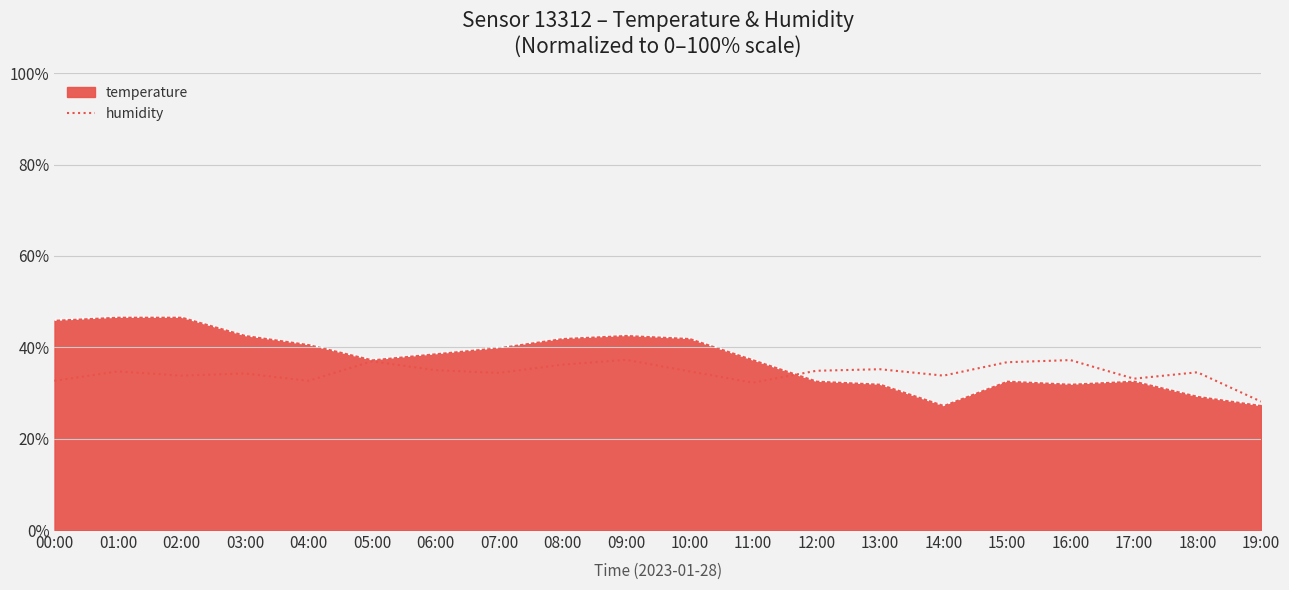

Rank the series by their maximum value, from highest to lowest.

temperature, humidity